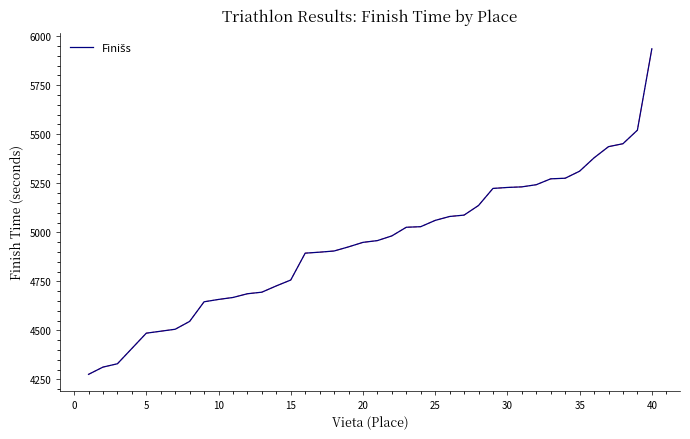

What is the difference between the maximum and minimum values?

1660